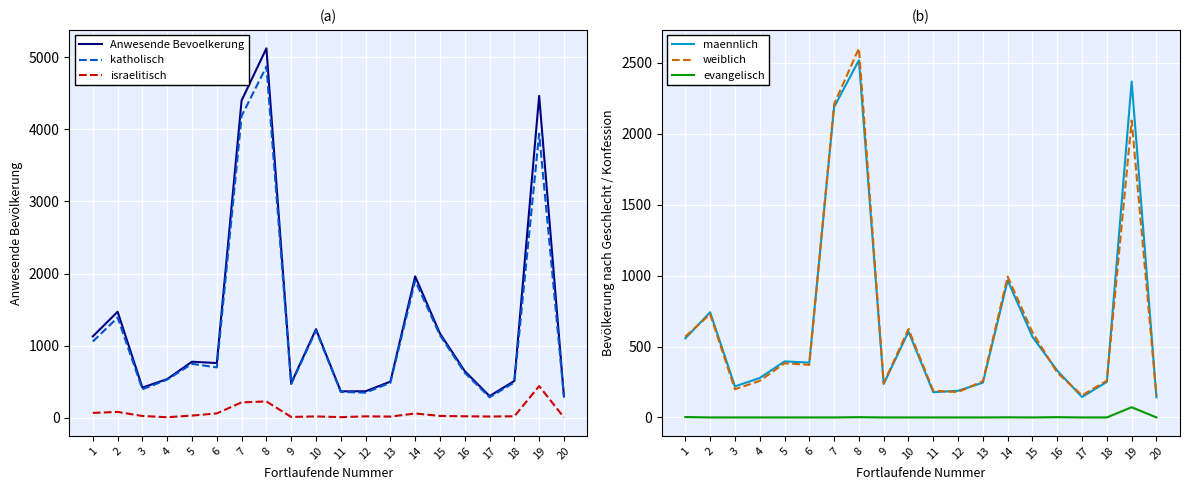

What is the sum of the evangelisch values at 17 and 8?

2